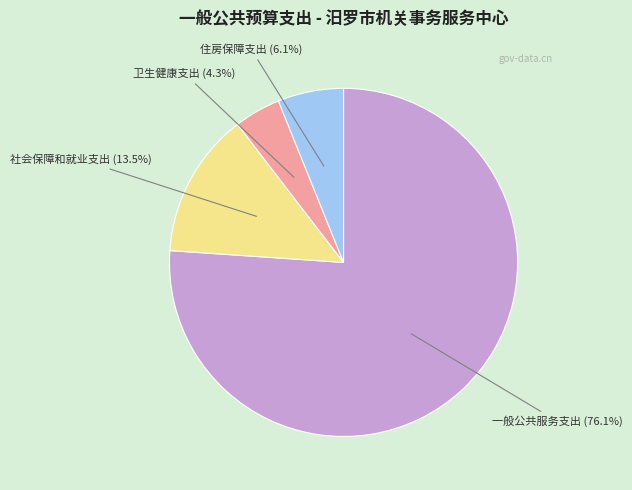

The 住房保障支出 slice represents 13% of the pie. True or false?

False